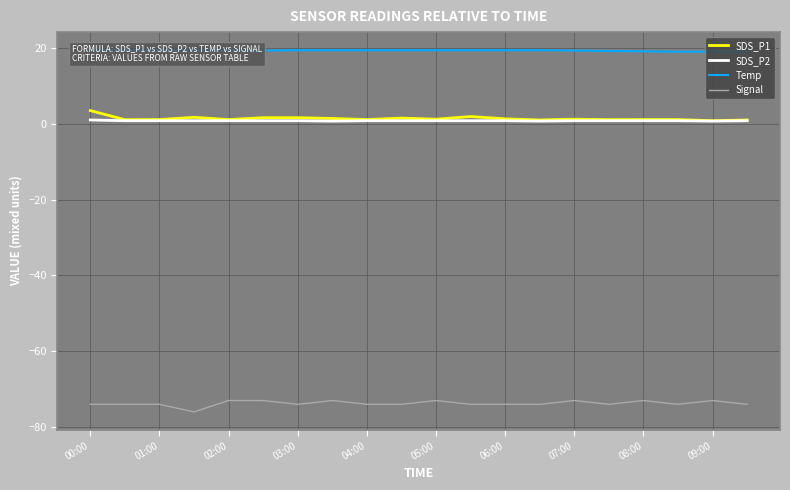

What are all the series names shown in the legend?

SDS_P1, SDS_P2, Temp, Signal